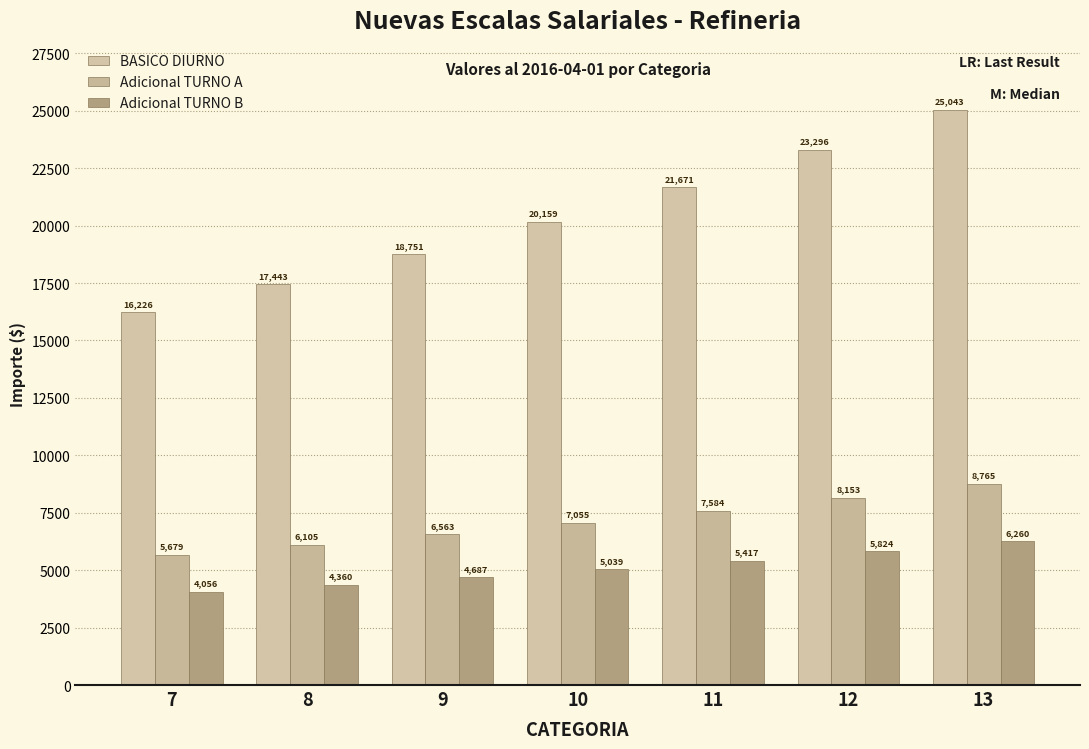

What is the value of the BASICO DIURNO bar at the 4th from the left?

20159.2